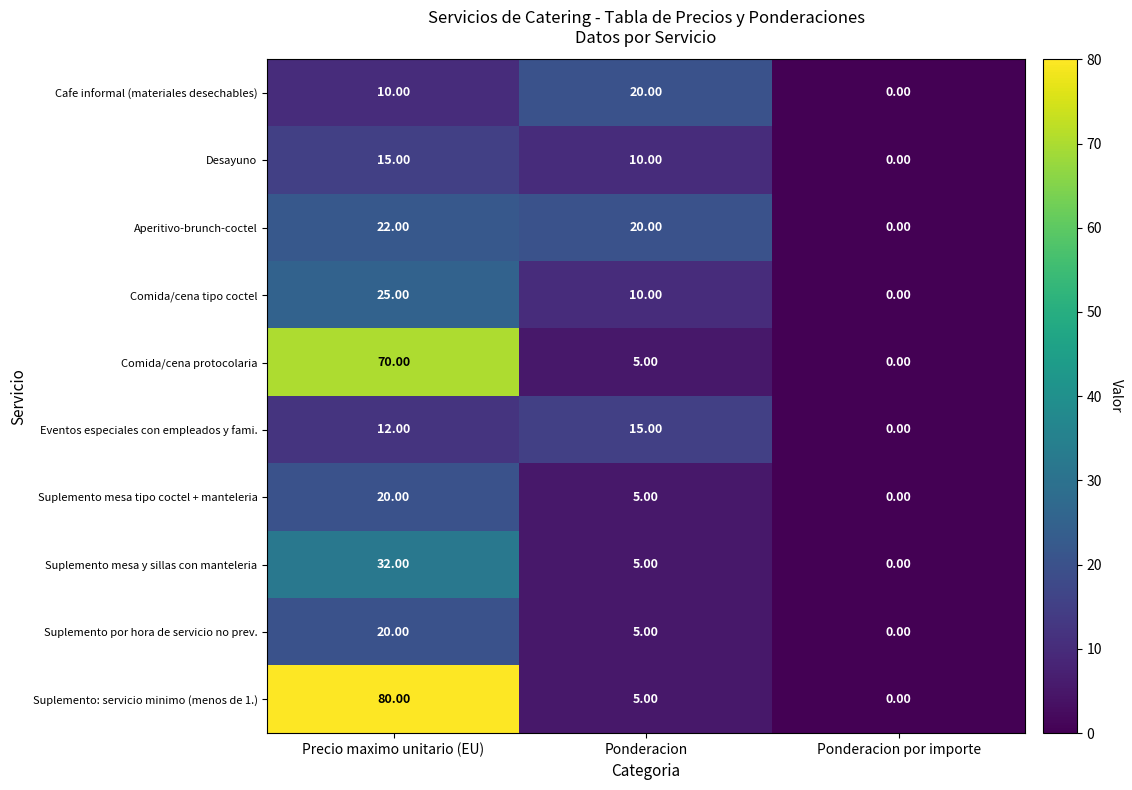

How many categories are shown in the chart?

3